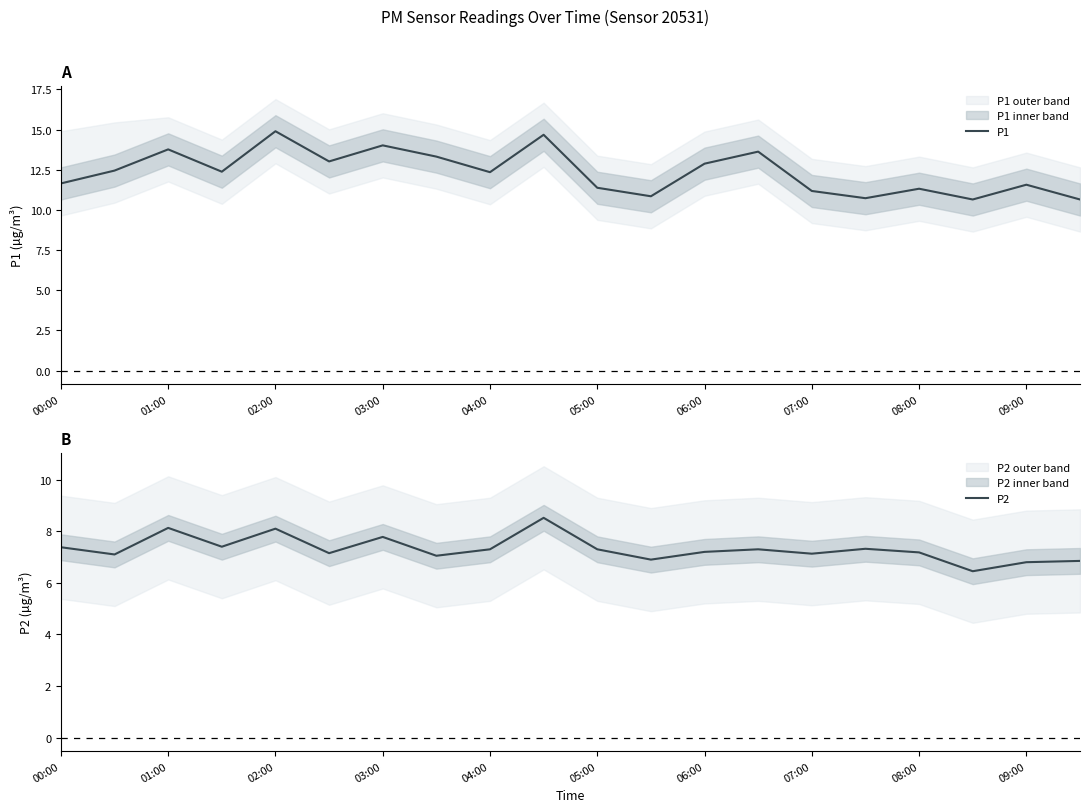

Reading left to right, what are all the values shown in this chart?

P1: 11.7	12.4	13.8	12.4	14.9	13.0	14.0	13.3	12.3	14.7	11.4	10.8	12.9	13.6	11.2	10.7	11.3	10.7	11.6	10.7
P2: 7.4	7.1	8.1	7.4	8.1	7.2	7.8	7.0	7.3	8.5	7.3	6.9	7.2	7.3	7.1	7.3	7.2	6.5	6.8	6.8